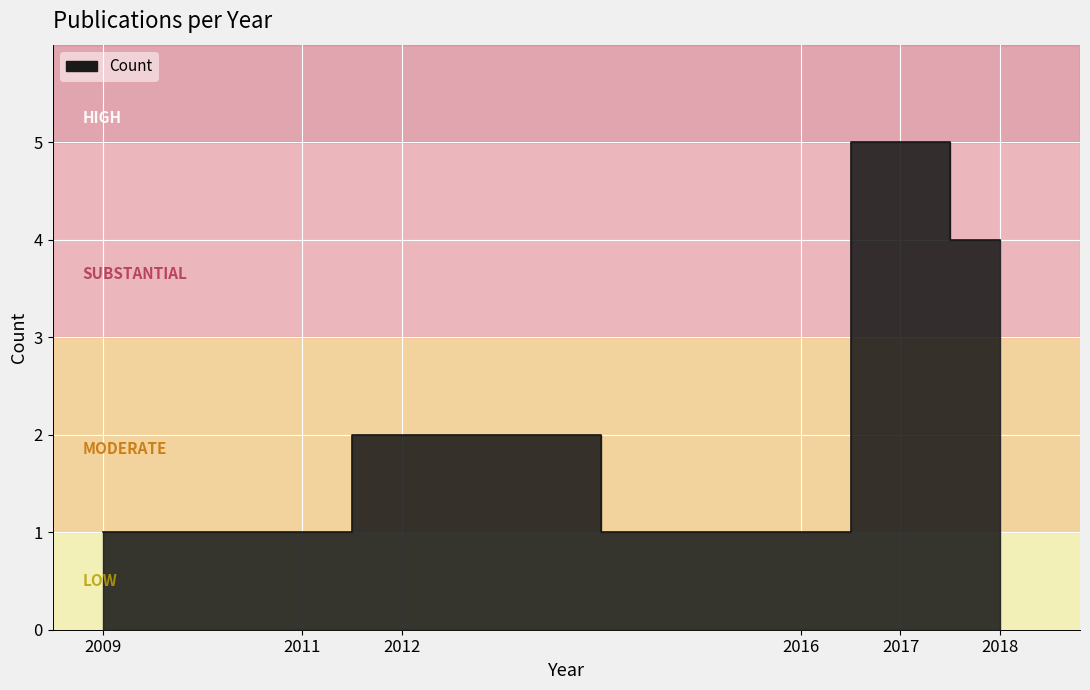

What is the value of the 1st point from the left?

1